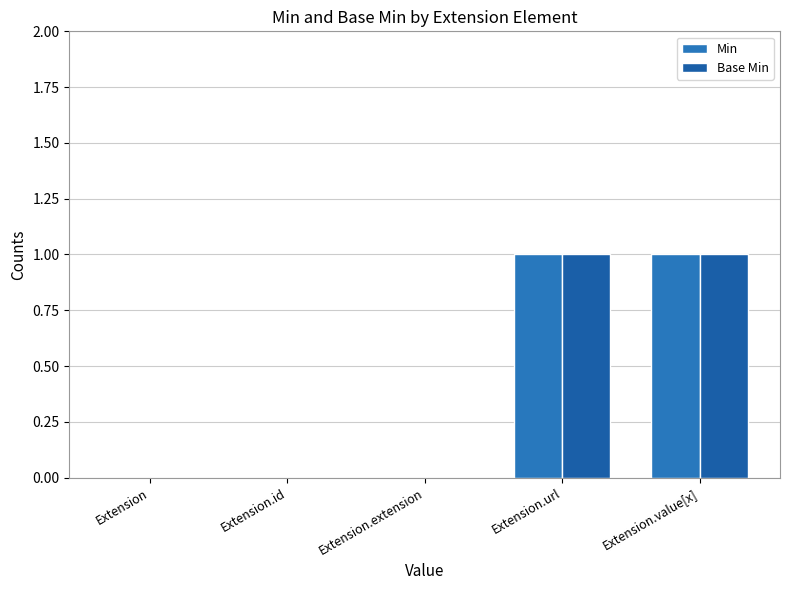

Reading left to right, list all the values displayed in this chart.

Min: Extension=0	Extension.id=0	Extension.extension=0	Extension.url=1	Extension.value[x]=1
Base Min: Extension=0	Extension.id=0	Extension.extension=0	Extension.url=1	Extension.value[x]=1